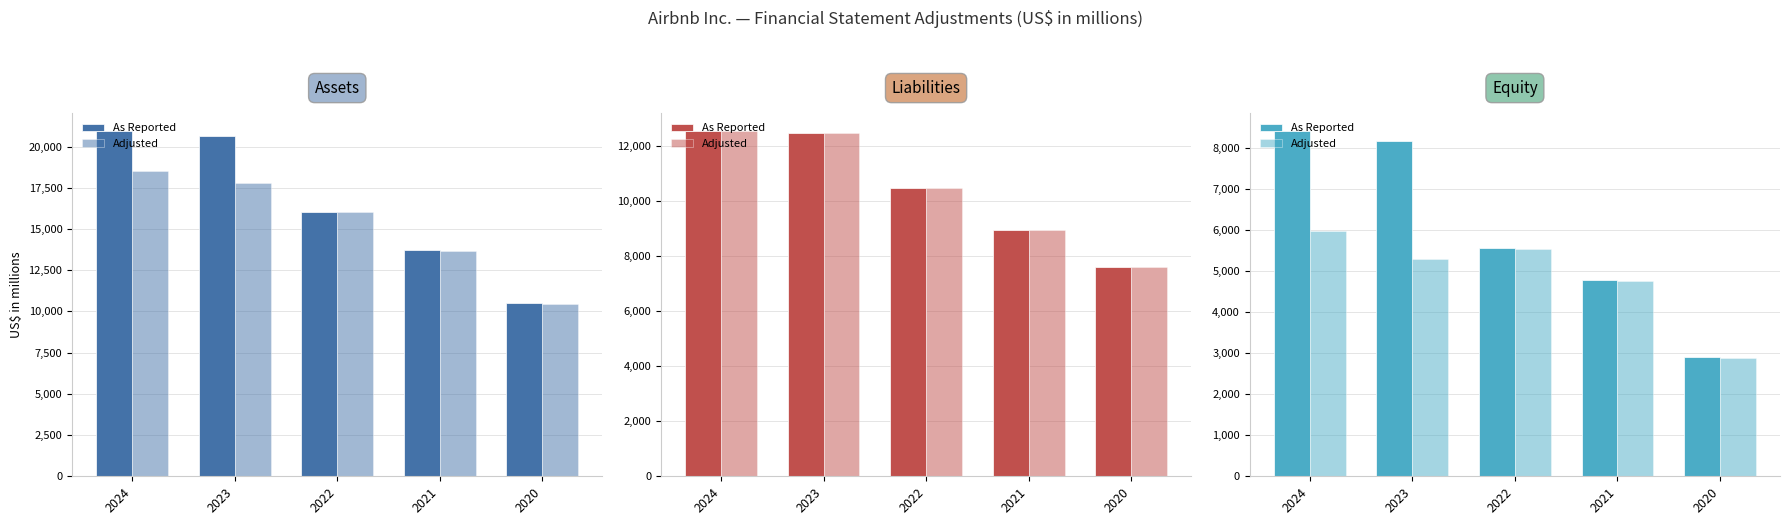

Is it true that As Reported equals 8412 at 2024?

True